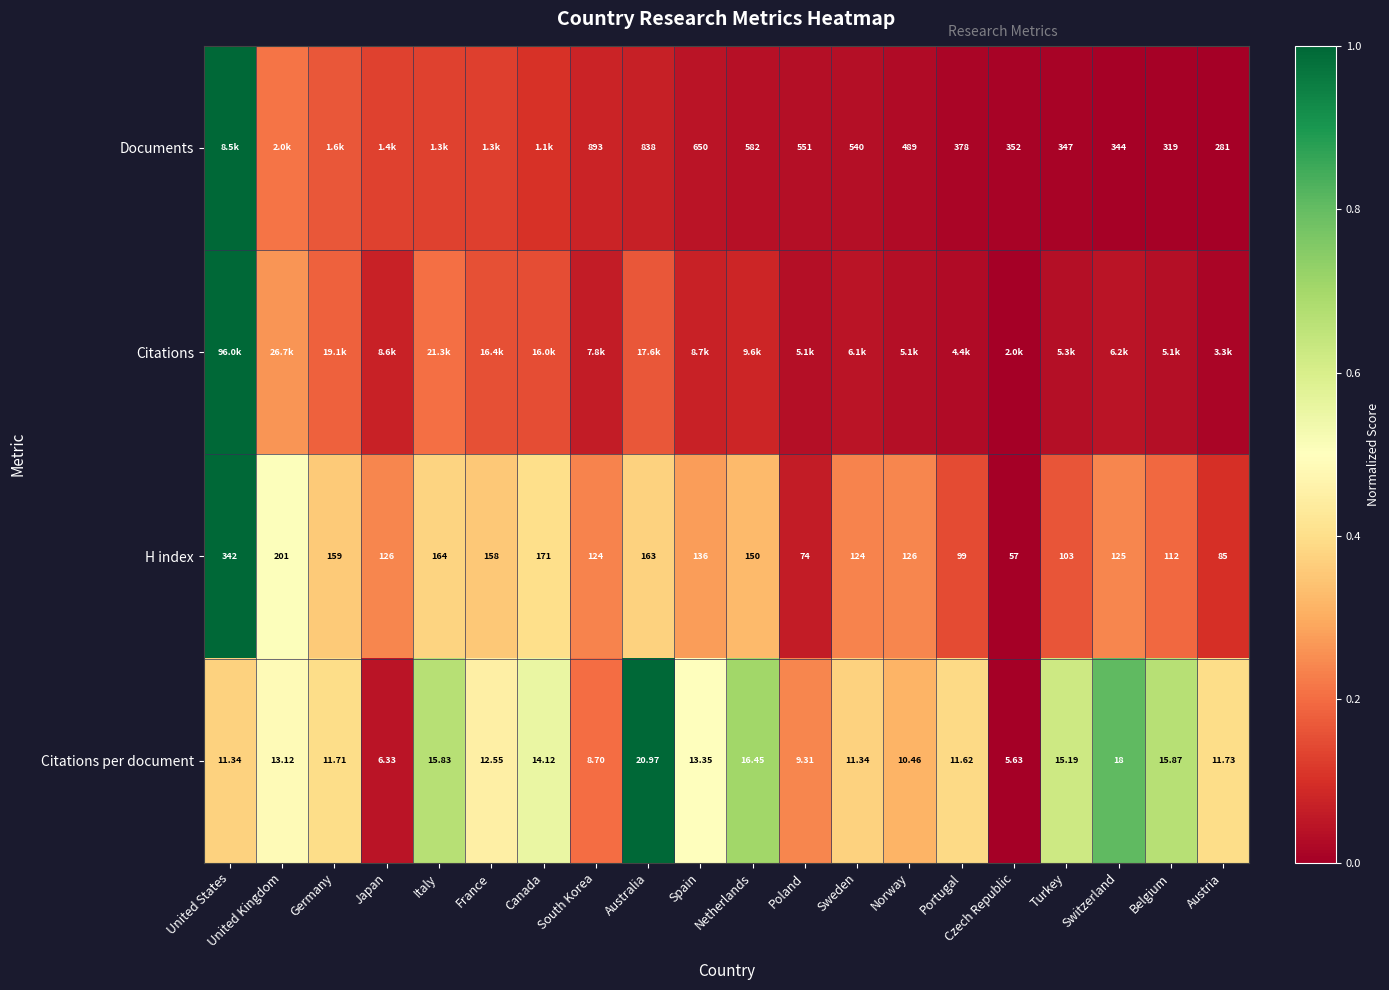

Which label corresponds to the largest value in the chart?

United States